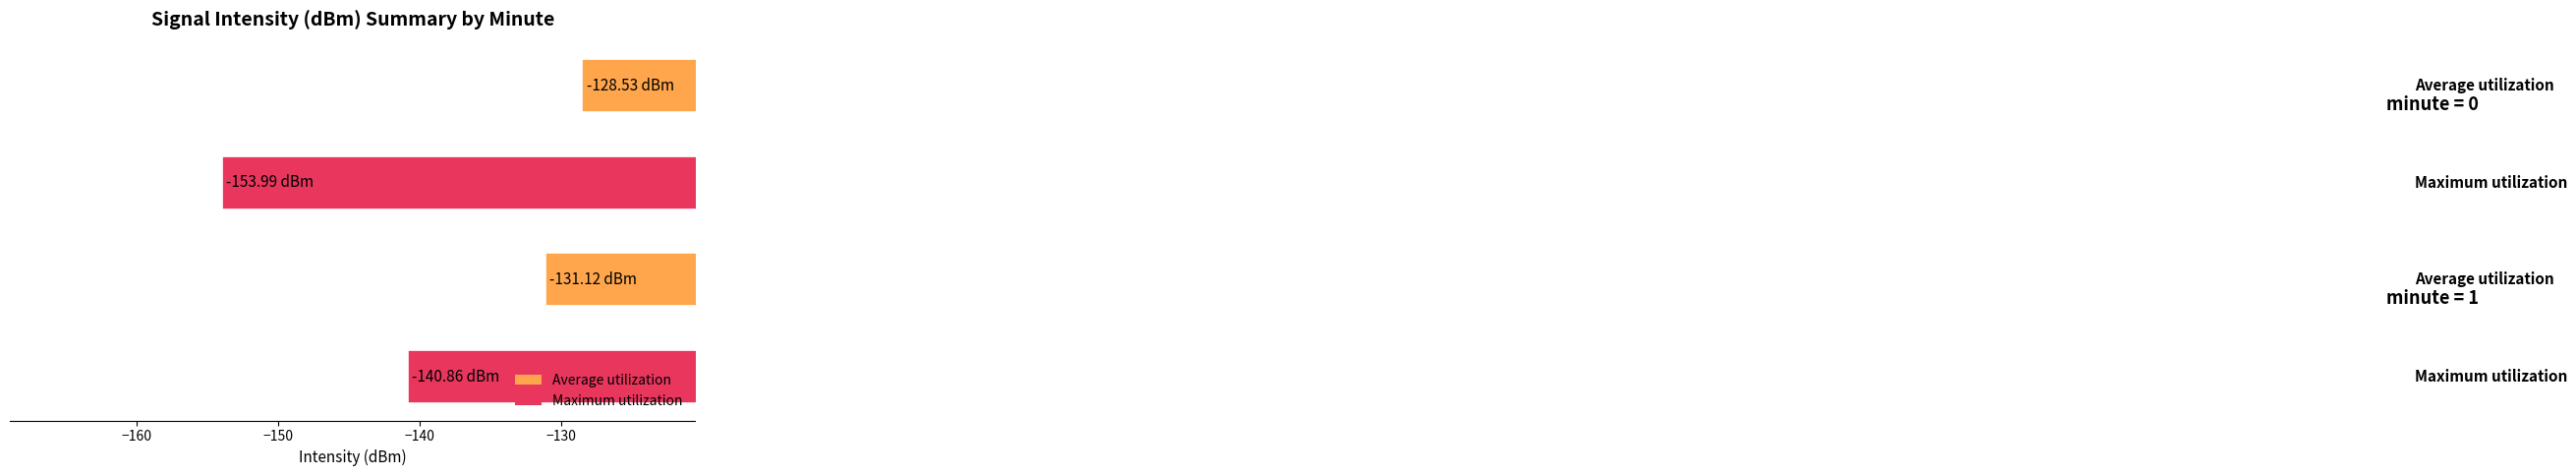

What is the average value?

-138.6